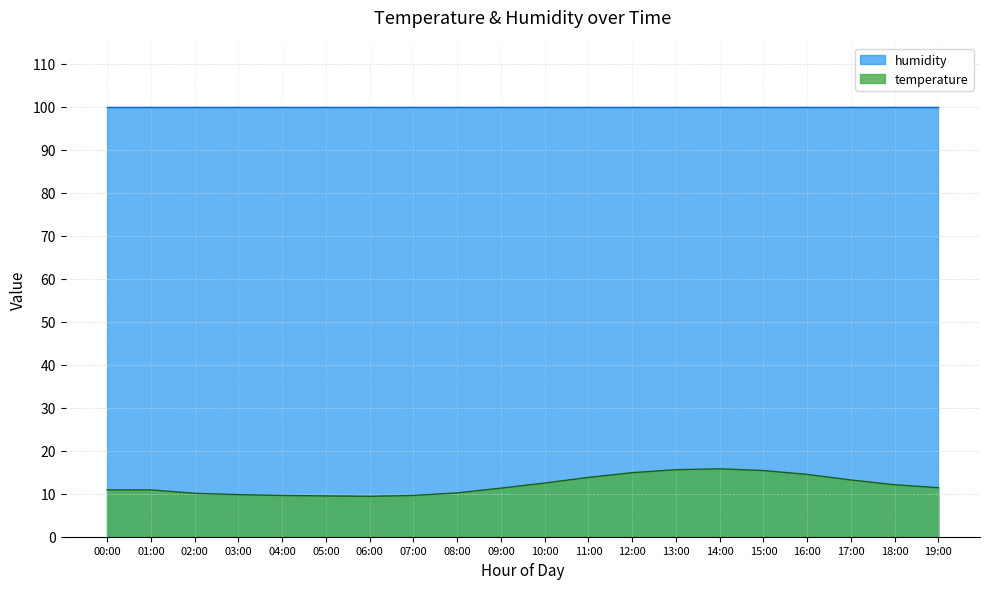

What is the sum of the values at 15:00 and 05:00?

24.9